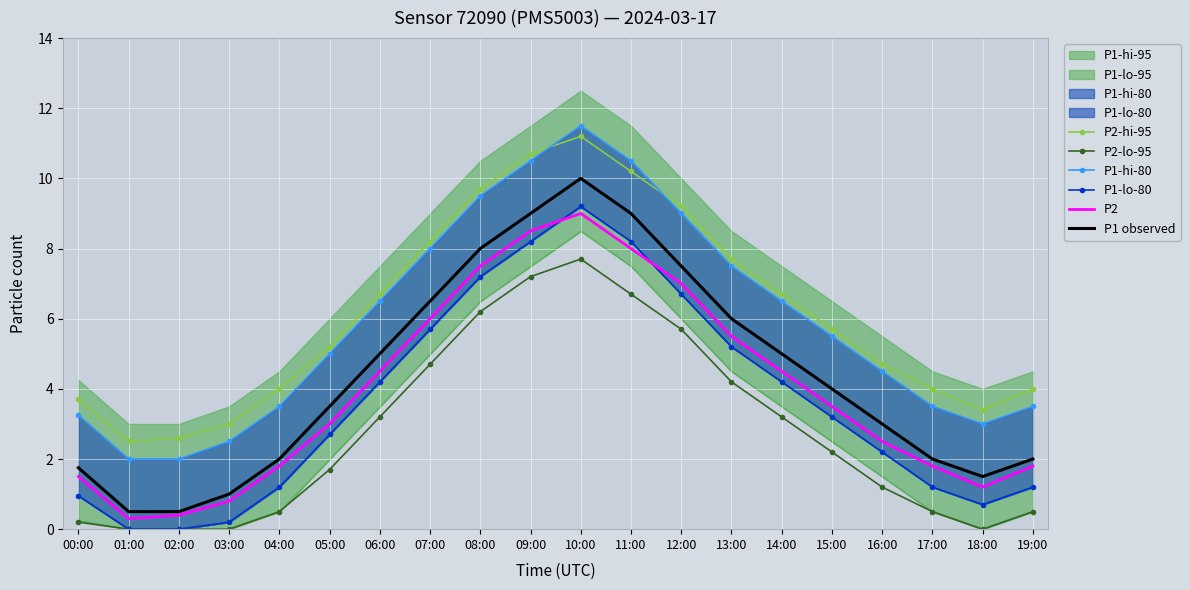

At which label does P1-lo-80 reach its peak?

10:00